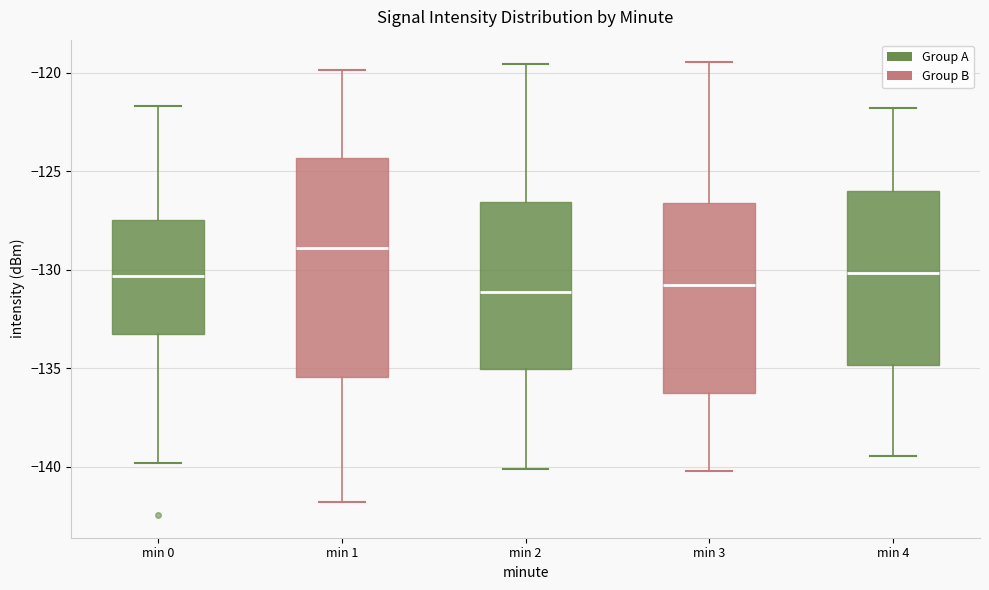

Which box is the tallest, from its lower edge to its upper edge?

min 1